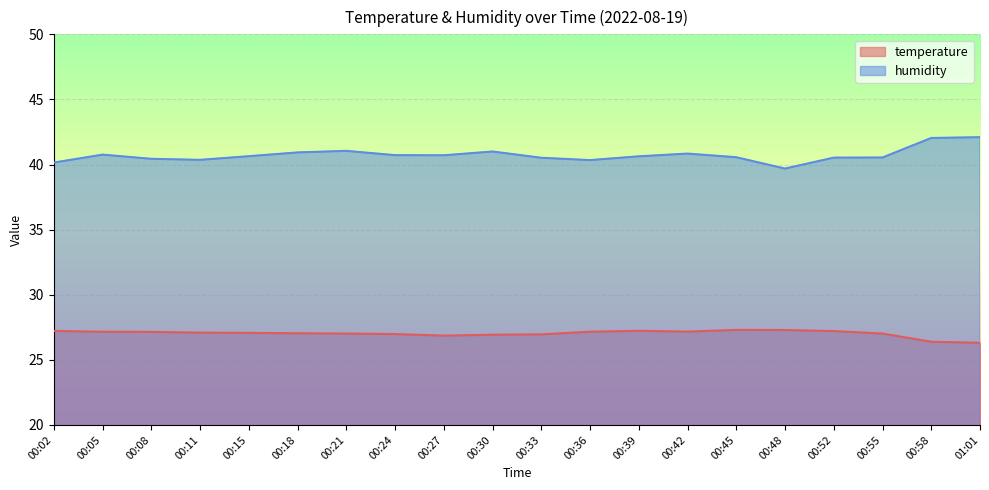

Rank the categories by temperature value from lowest to highest.

01:01, 00:58, 00:27, 00:30, 00:33, 00:24, 00:21, 00:55, 00:18, 00:15, 00:11, 00:08, 00:05, 00:36, 00:42, 00:52, 00:02, 00:39, 00:48, 00:45